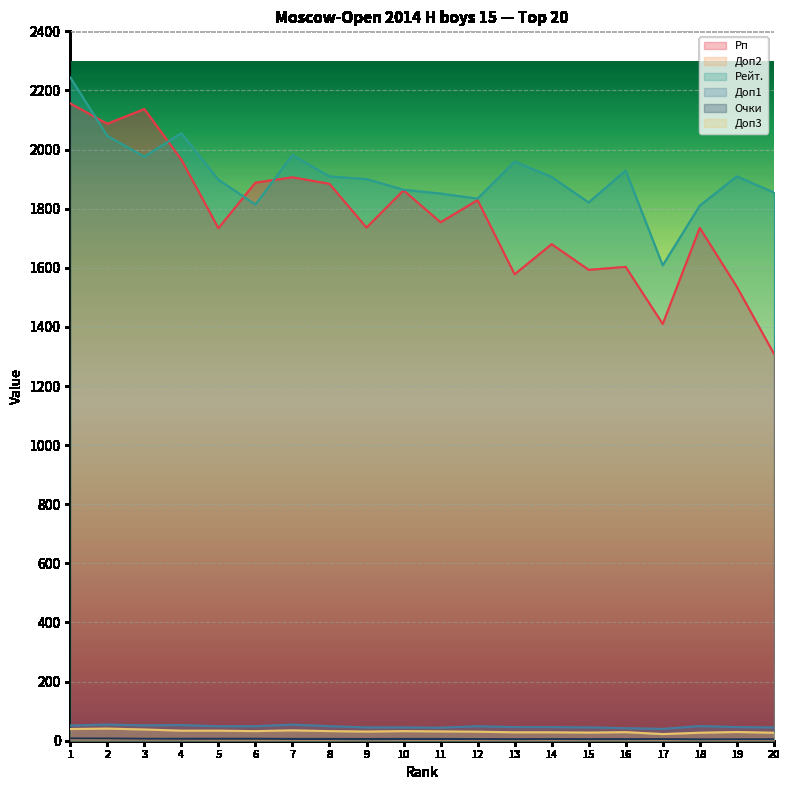

At which category is the sum across all series the highest?

1